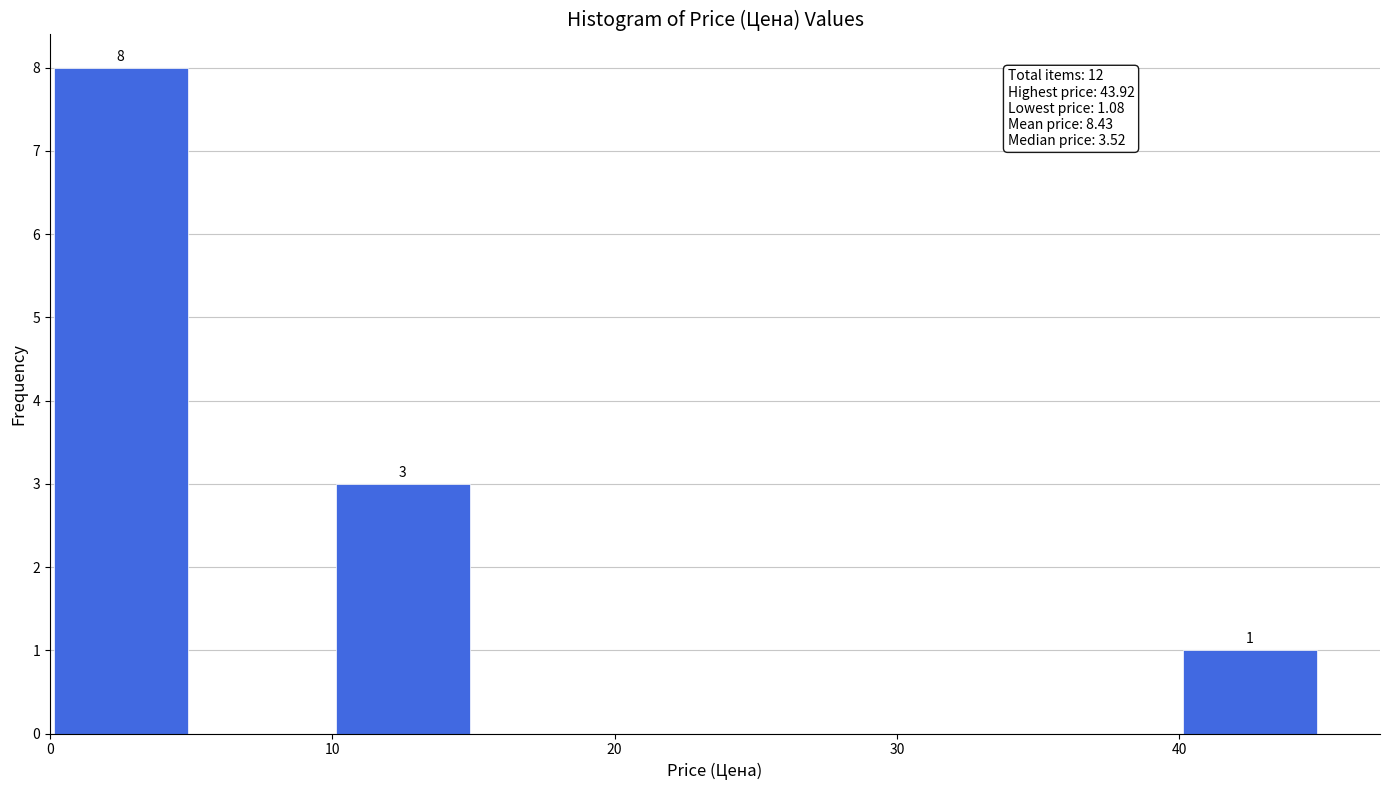

Which range on the x-axis has the tallest bar?

0 to 5